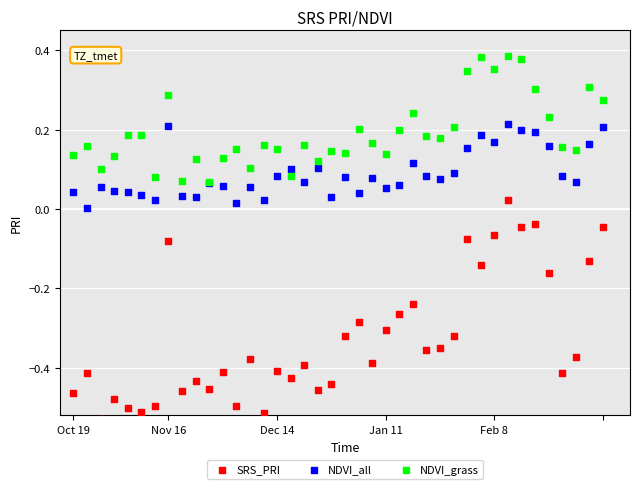

Which series reaches the maximum Y coordinate?

NDVI_grass